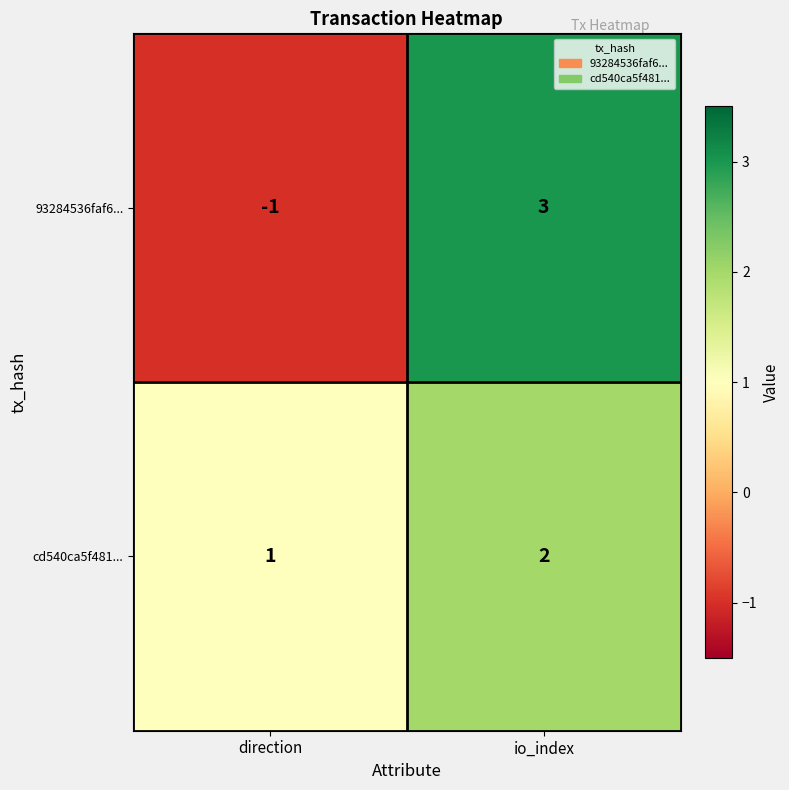

What is the difference between the highest and lowest values at direction?

2